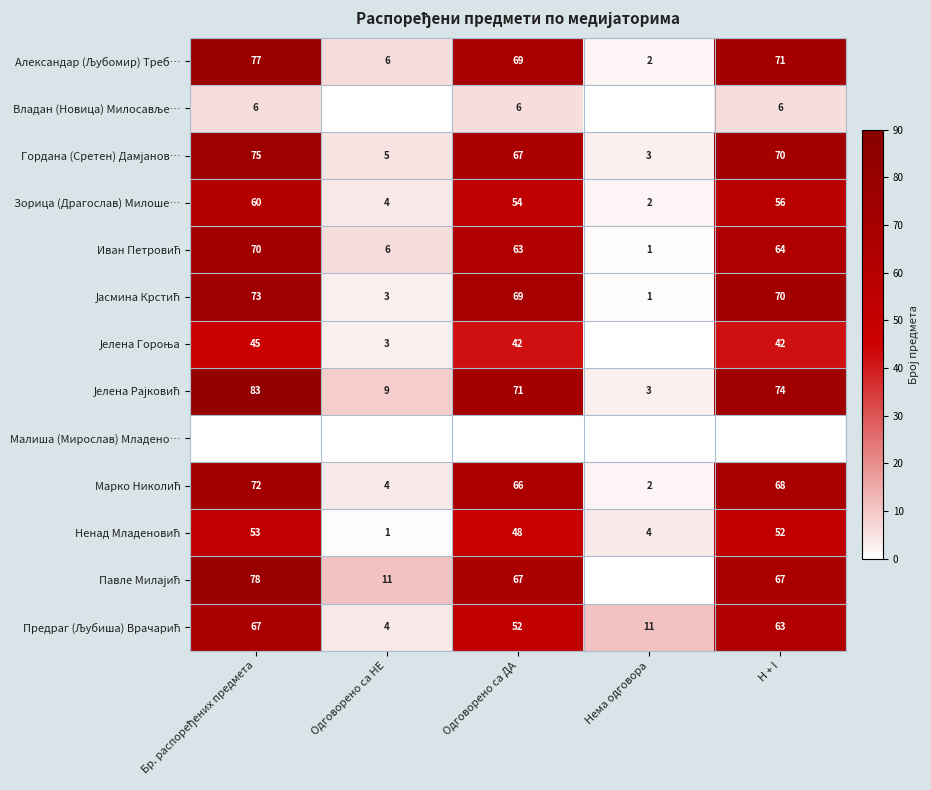

Where is Зорица (Драгослав) Милоше… nearest to the value 31?

Одговорено са ДА